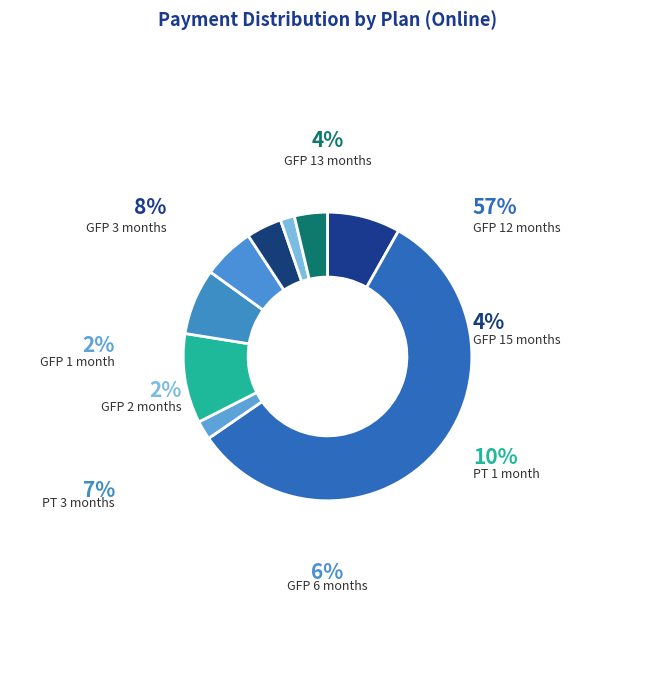

Is it true that GFP ( Gym+Cardio+Steam) 12 months is 57% of the pie?

True